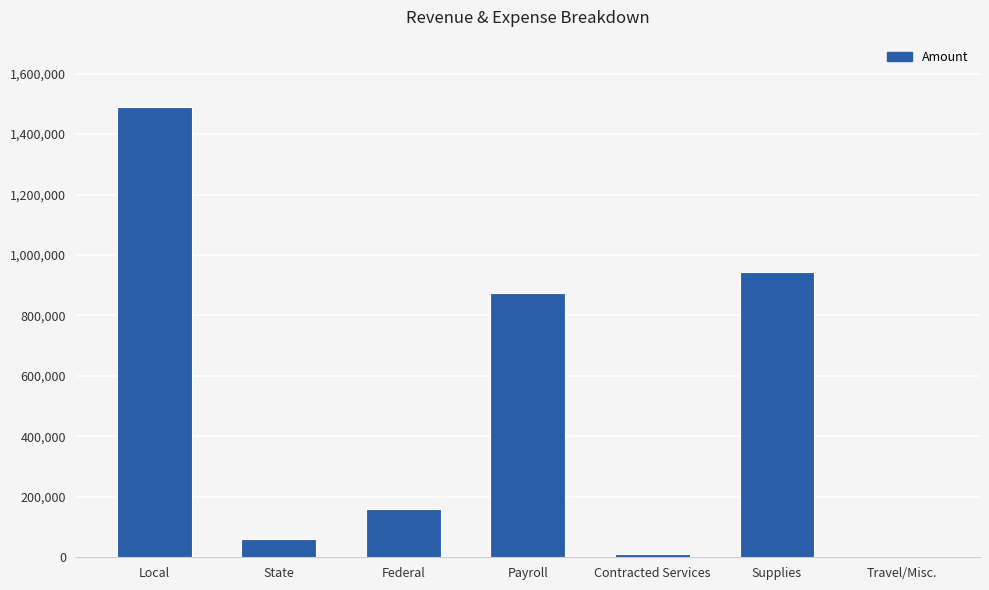

Where is the data nearest to the value 746525?

Payroll